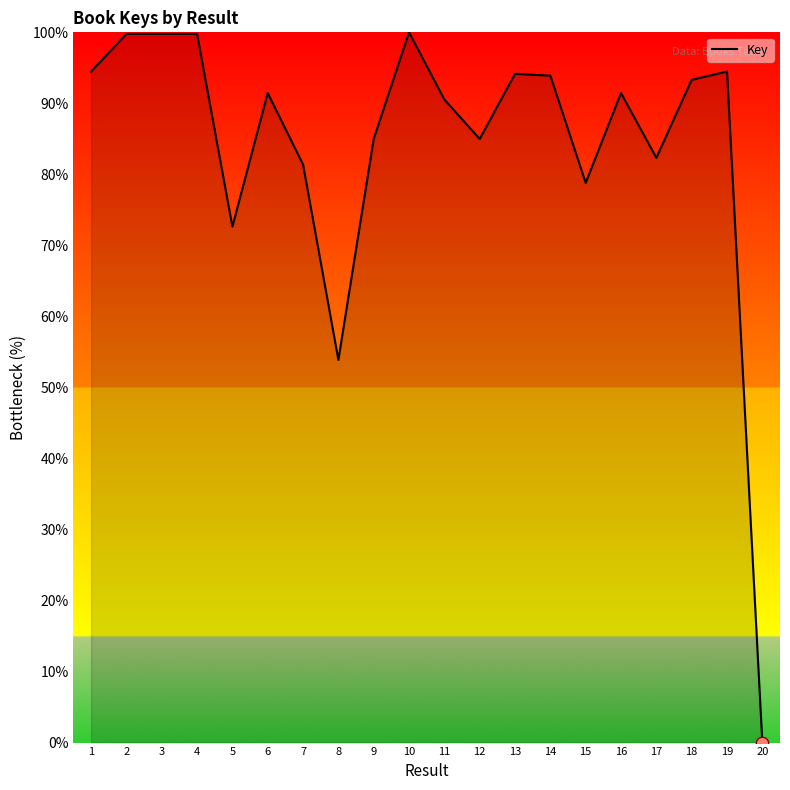

What is the change in value from 4 to 14?

-5.9